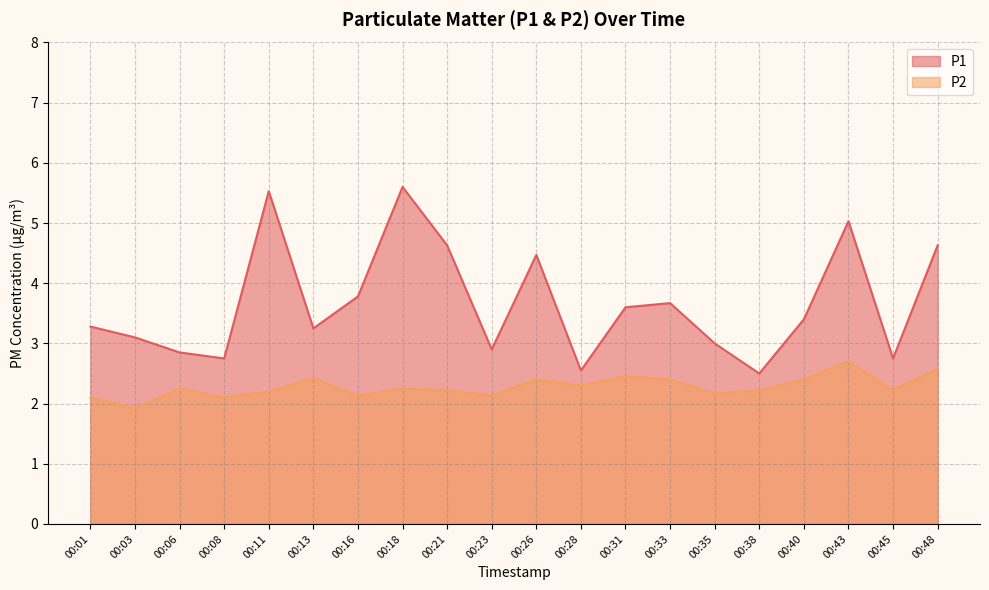

What is the smallest value displayed?

1.9